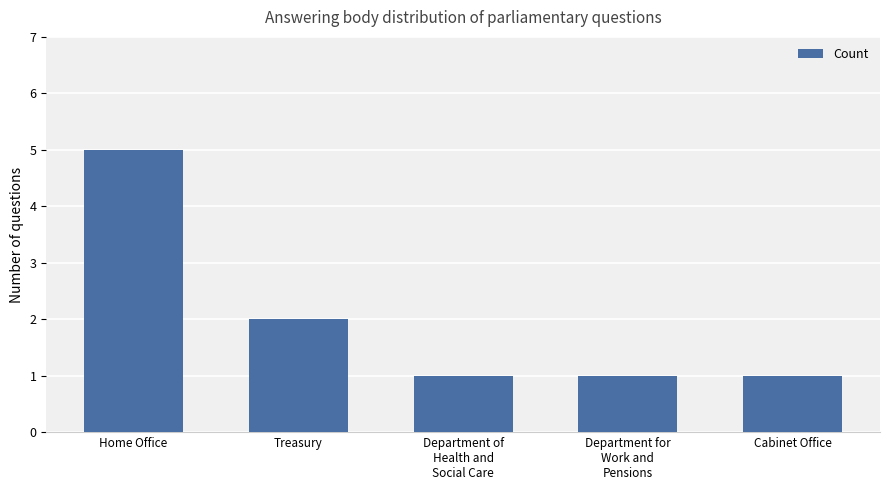

What is the sum of the values at Cabinet Office and Department of
Health and
Social Care?

2